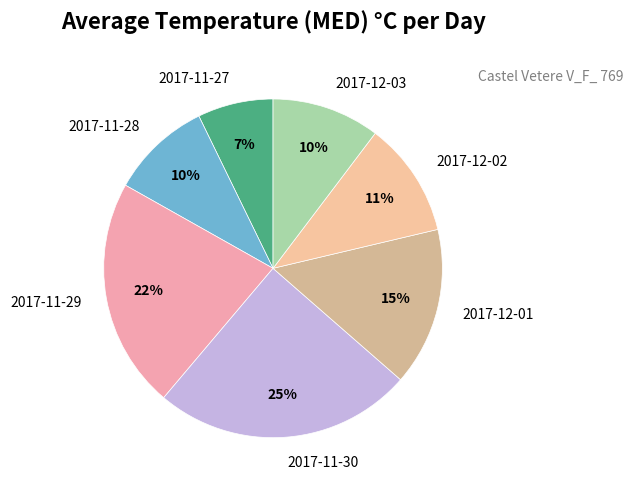

To the nearest percent, what is the combined percentage of 2017-11-27 and 2017-12-02?

18%